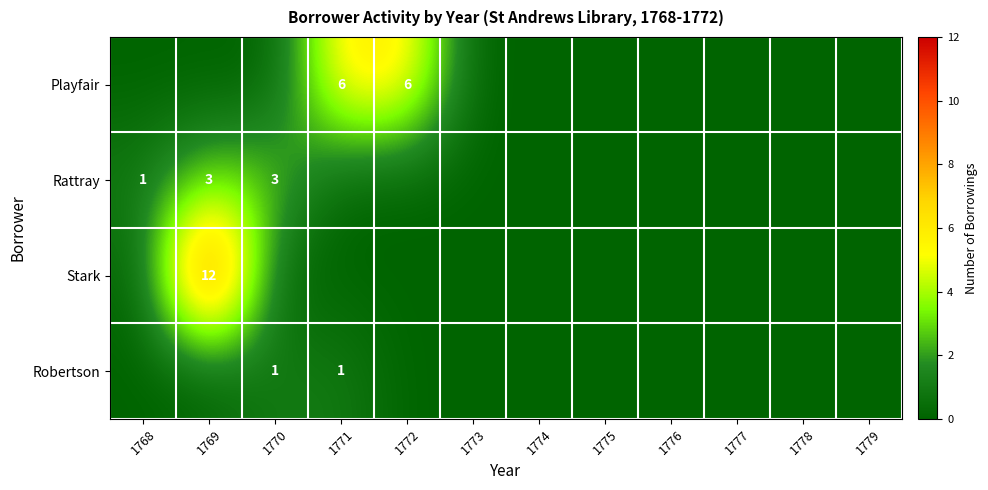

Is it true that Rattray equals 5 at 1770?

False